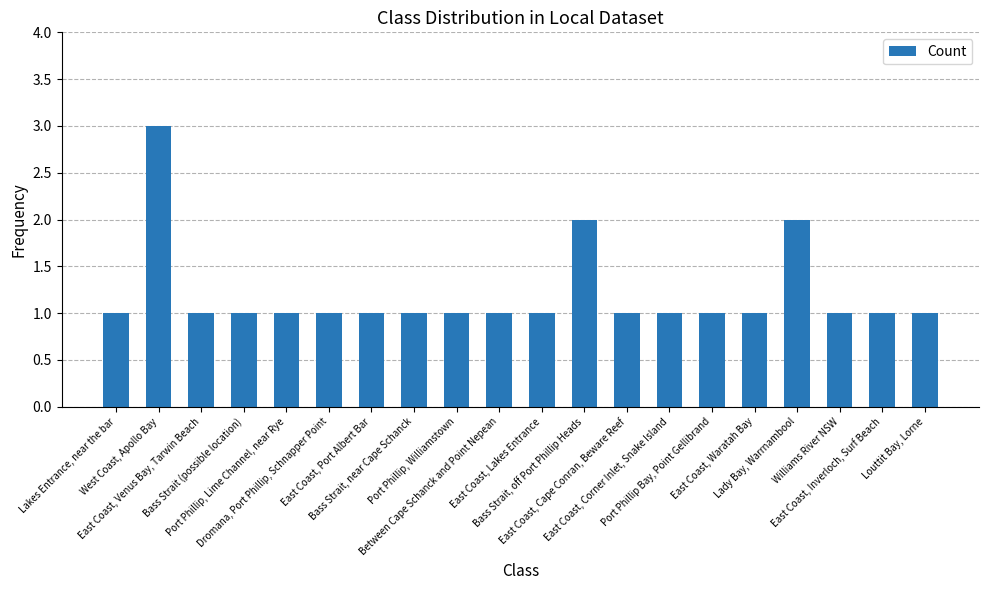

What is the value of the 13th bar from the left?

1